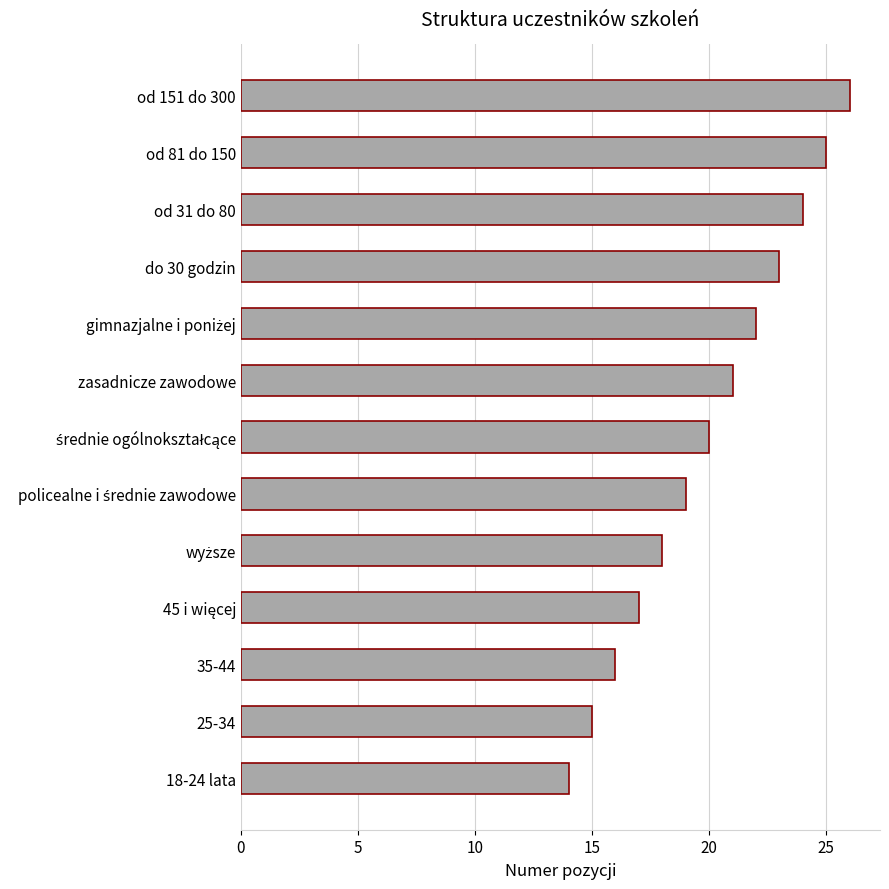

What is the change in value from od 31 do 80 to od 151 do 300?

+2